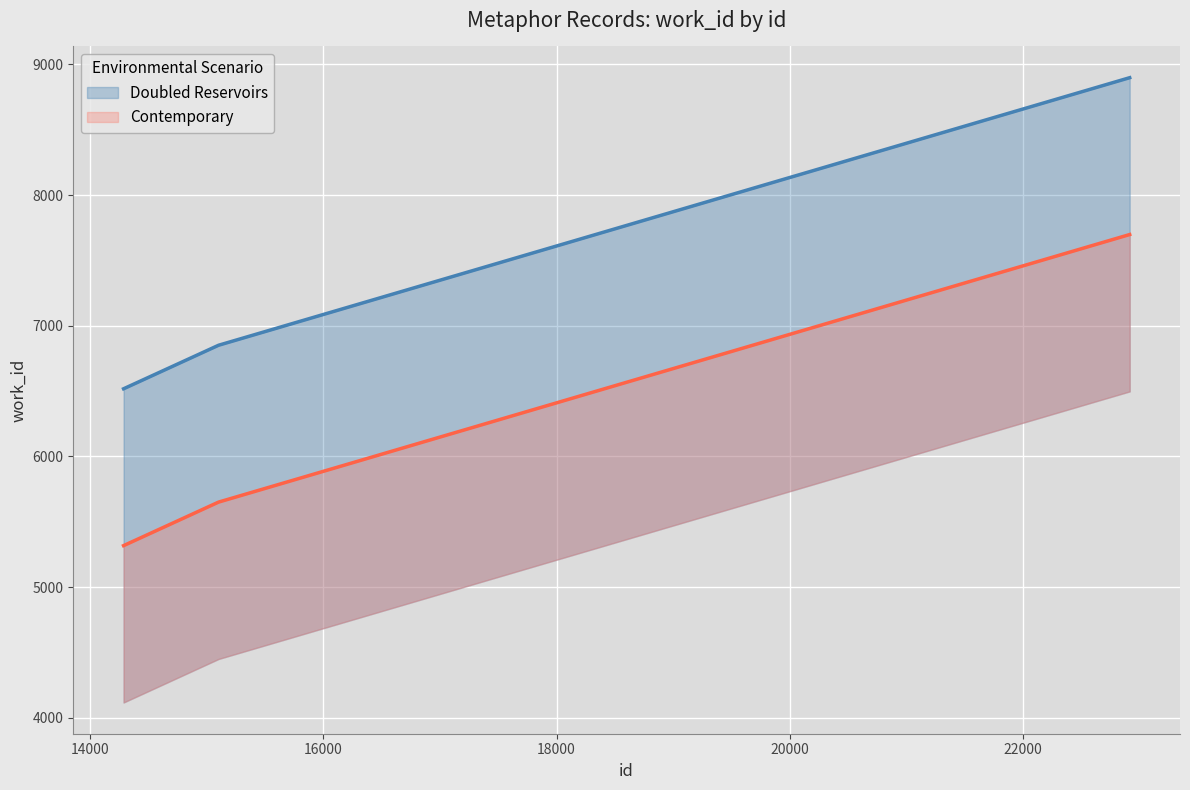

The value of Contemporary at 16000 is 10972. True or false?

False